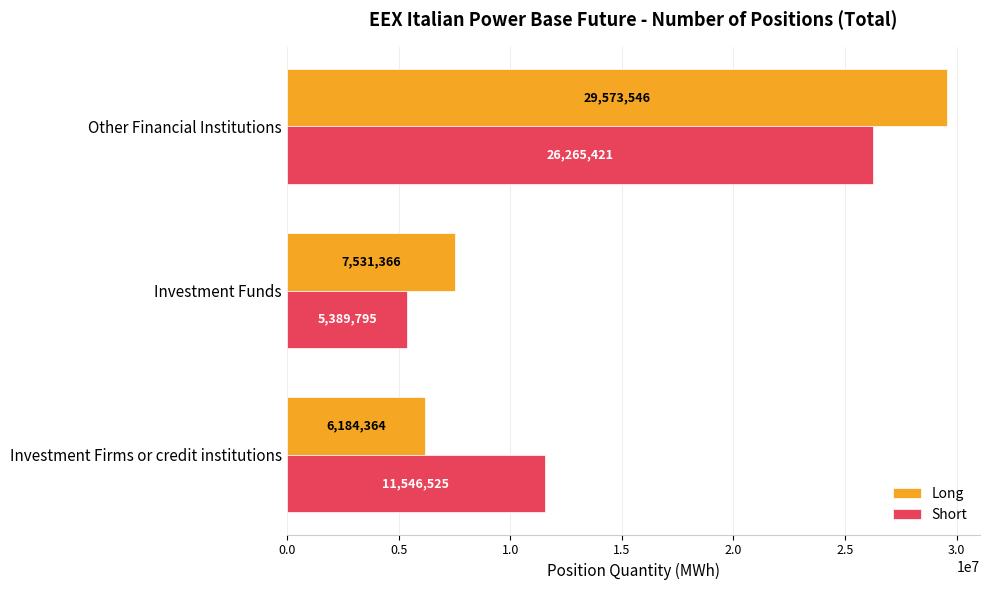

At which category is the sum across all series the highest?

Other Financial Institutions